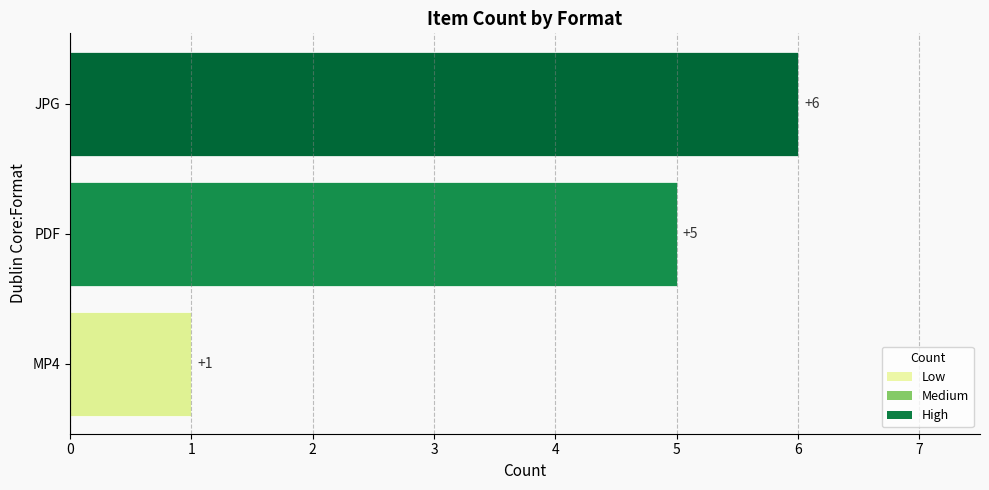

What is the minimum value shown in the chart?

1